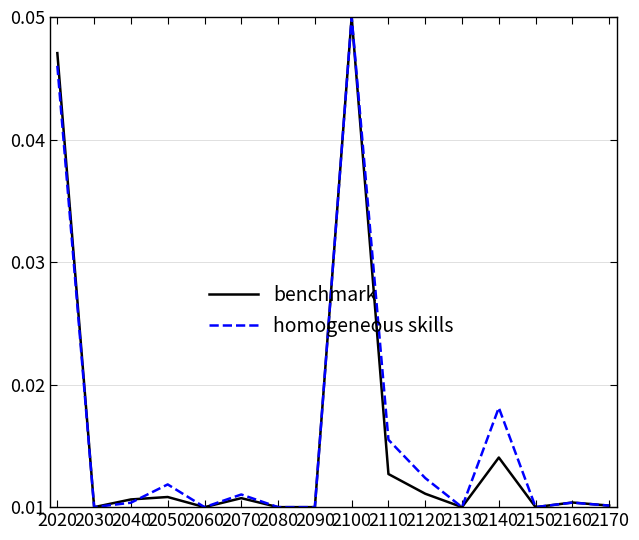

Count the number of data series in this chart.

2